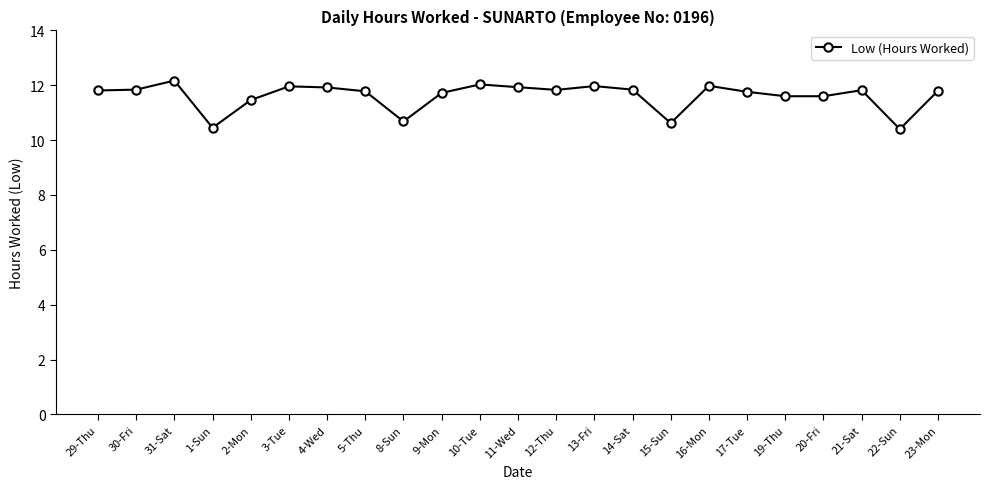

What position from the right is 1-Sun?

20